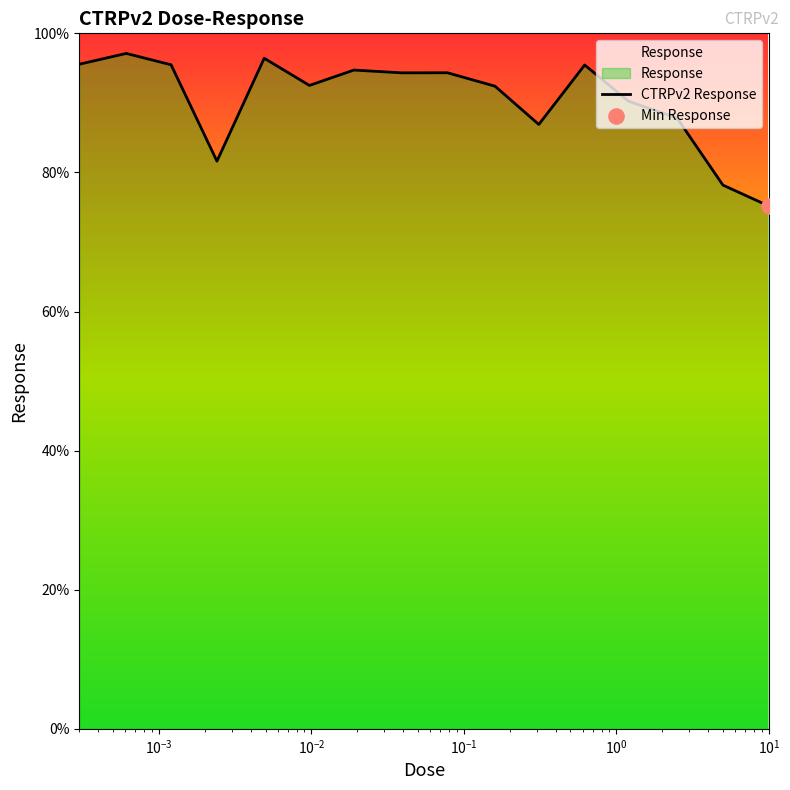

What is the greatest value displayed?

97.1